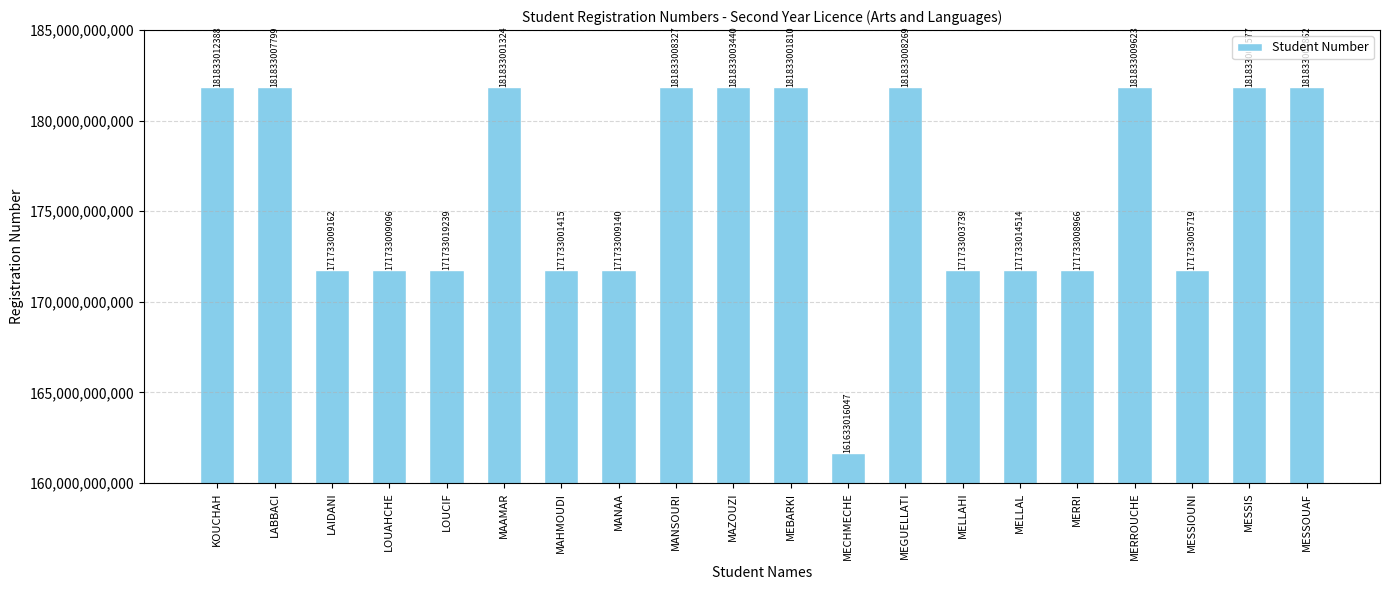

List the labels in order of value, smallest first.

MECHMECHE, MAHMOUDI, MELLAHI, MESSIOUNI, MERRI, LOUAHCHE, MANAA, LAIDANI, MELLAL, LOUCIF, MAAMAR, MEBARKI, MAZOUZI, MESSIS, LABBACI, MESSOUAF, MEGUELLATI, MANSOURI, MERROUCHE, KOUCHAH